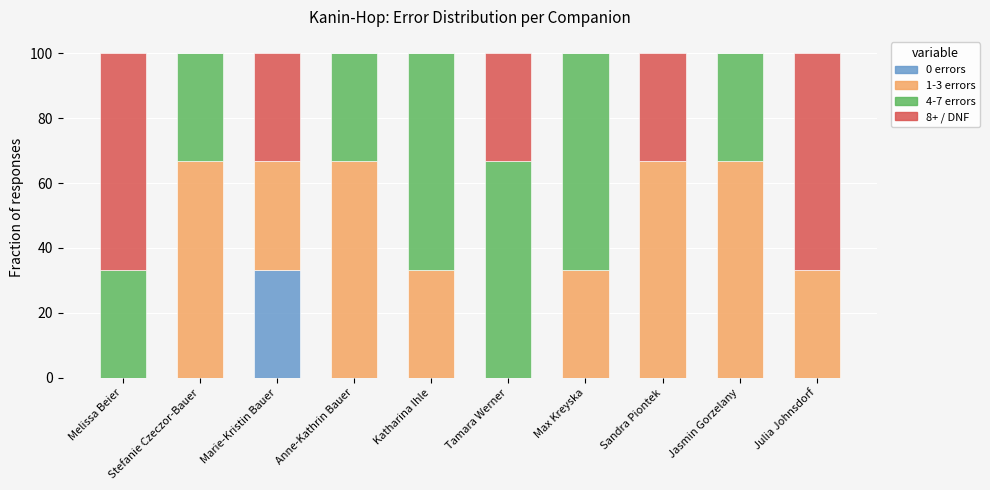

What is the sum of all 0 errors values?

33.3